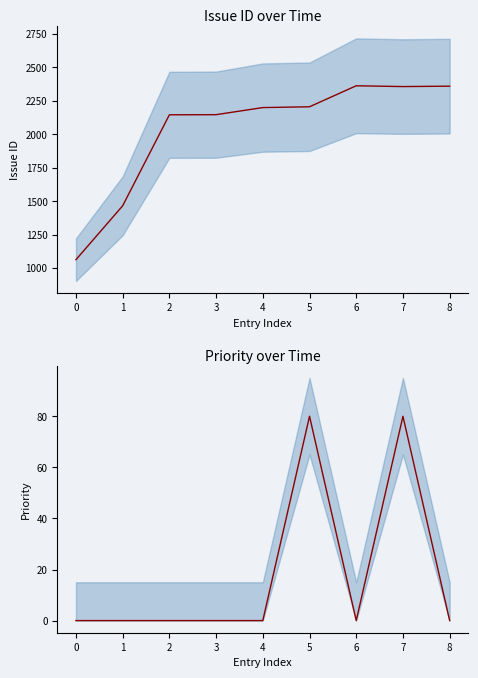

At how many categories does at least one series exceed 2317?

3